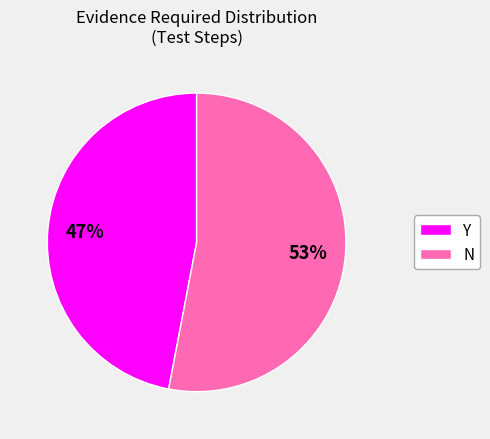

To the nearest percent, what is the difference between the Y and N slice percentages?

6%